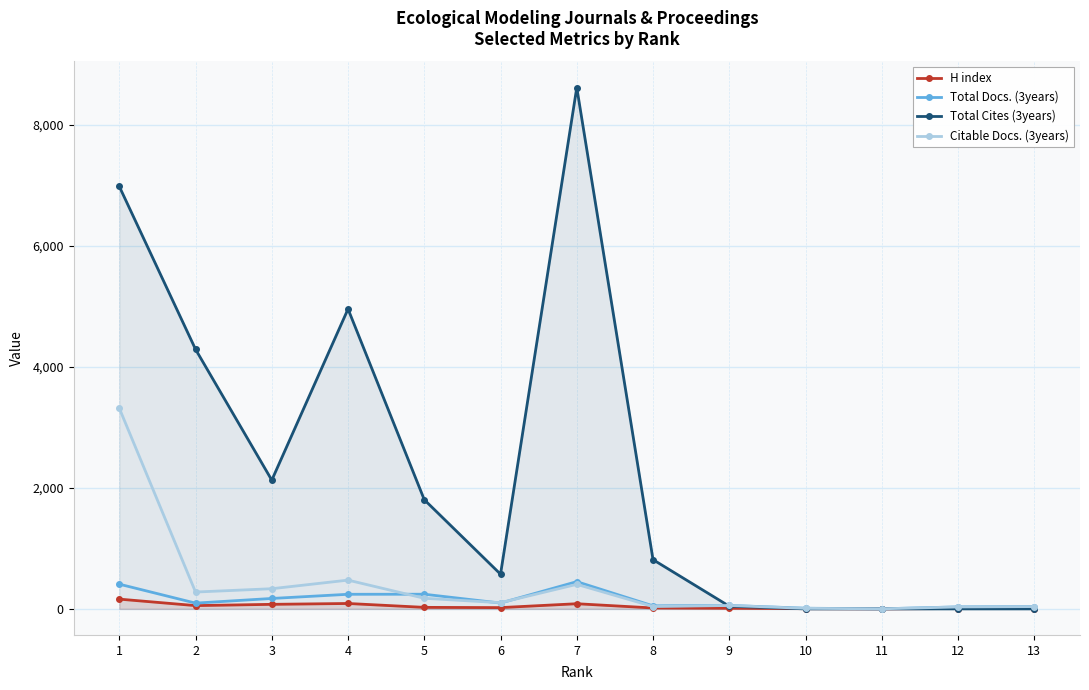

What is the average value of the Total Docs. (3years) series?

146